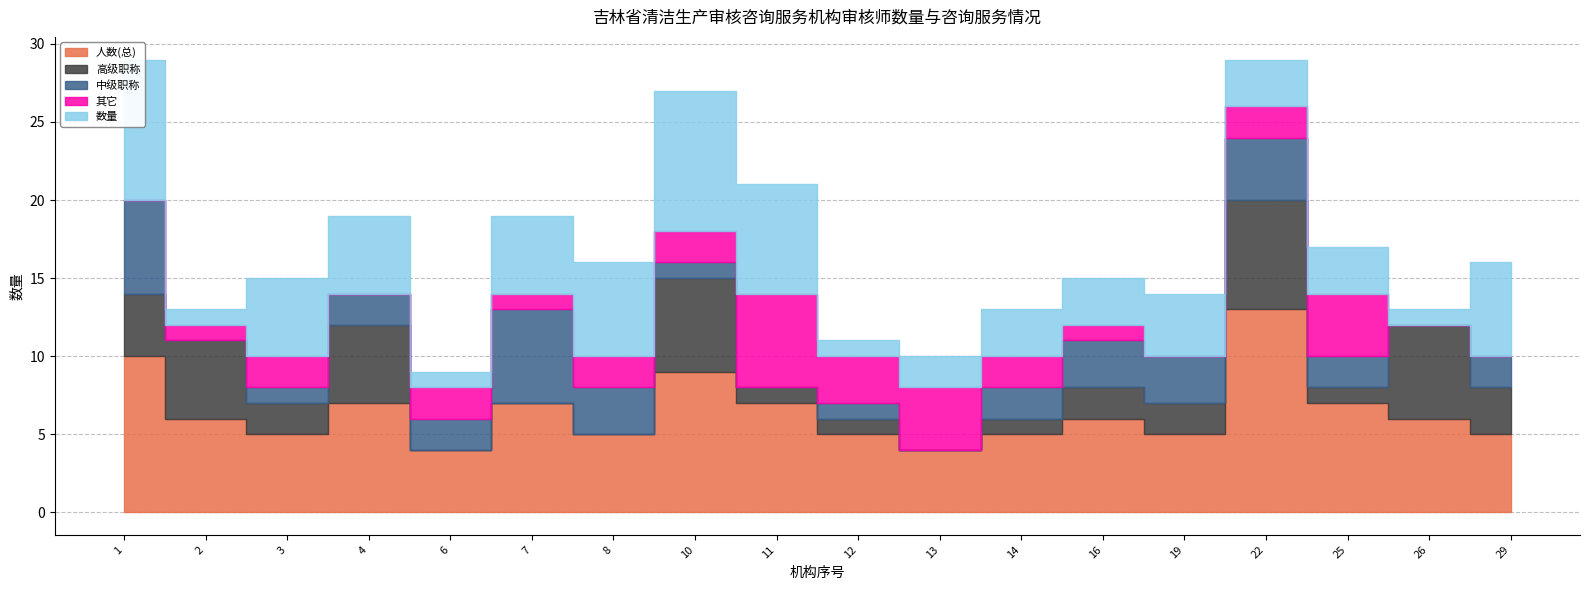

Reading left to right, list all the values displayed in this chart.

人数(总): 10	6	5	7	4	7	5	9	7	5	4	5	6	5	13	7	6	5
高级职称: 4	5	2	5	0	0	0	6	1	1	0	1	2	2	7	1	6	3
中级职称: 6	0	1	2	2	6	3	1	0	1	0	2	3	3	4	2	0	2
其它: 0	1	2	0	2	1	2	2	6	3	4	2	1	0	2	4	0	0
数量: 9	1	5	5	1	5	6	9	7	1	2	3	3	4	3	3	1	6